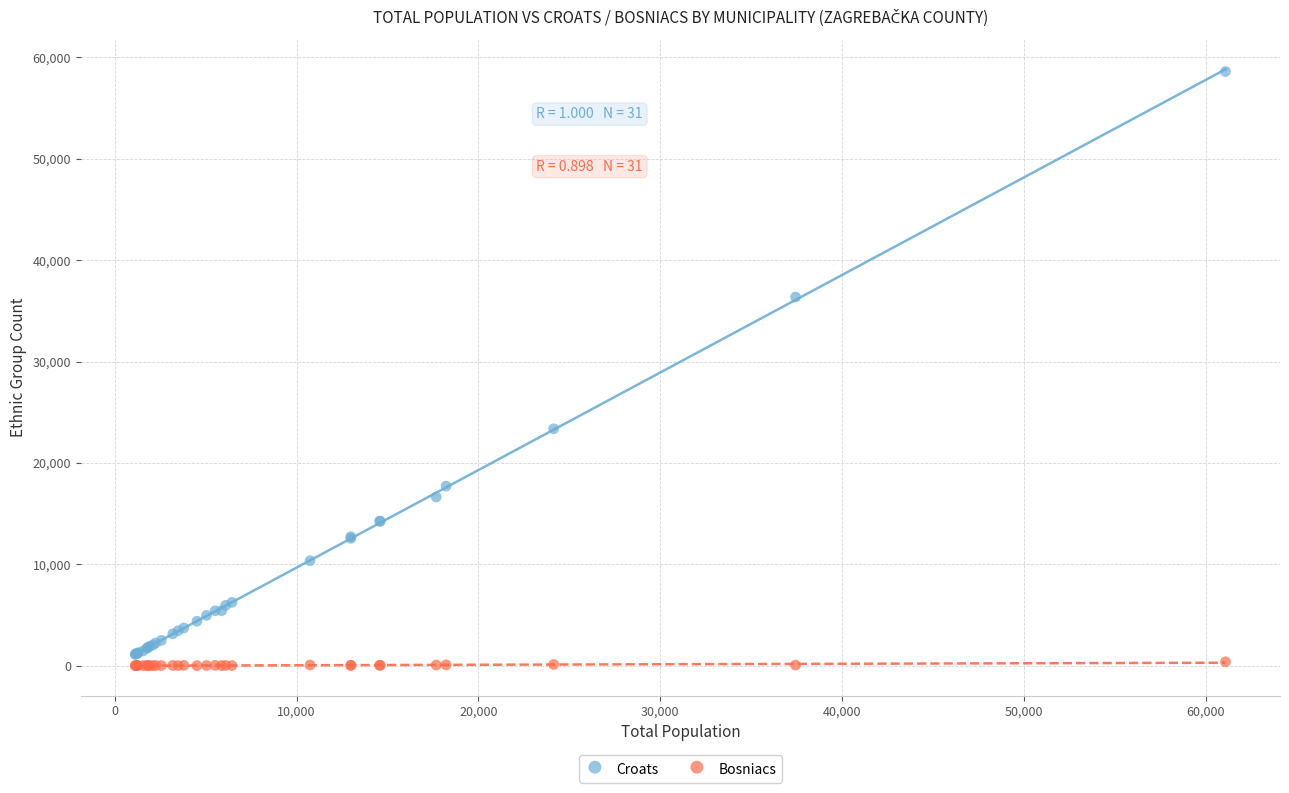

Across all series, what Y value is closest to 29303?

23361